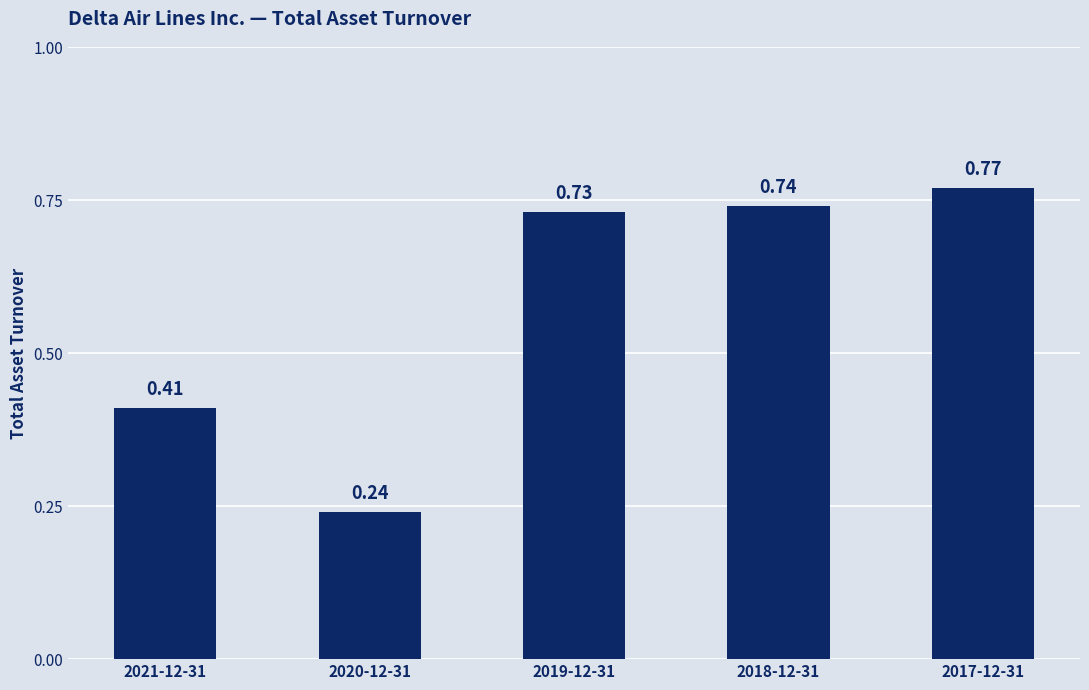

What is the difference between the maximum and minimum values?

0.5